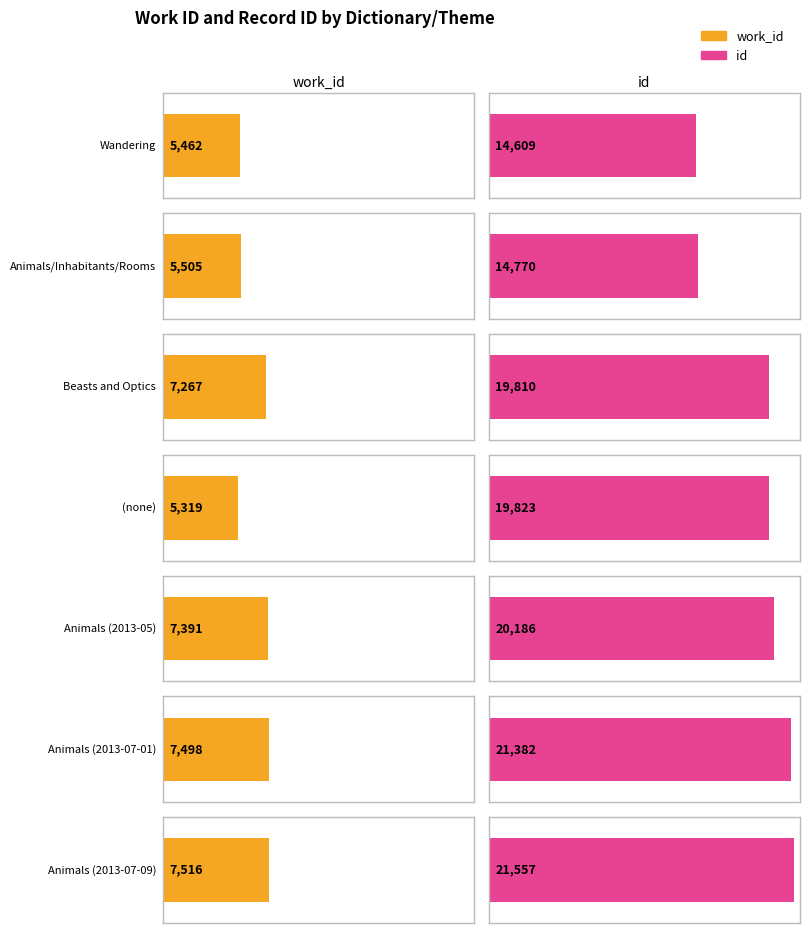

Is it true that id equals 29170 at Beasts and Optics?

False